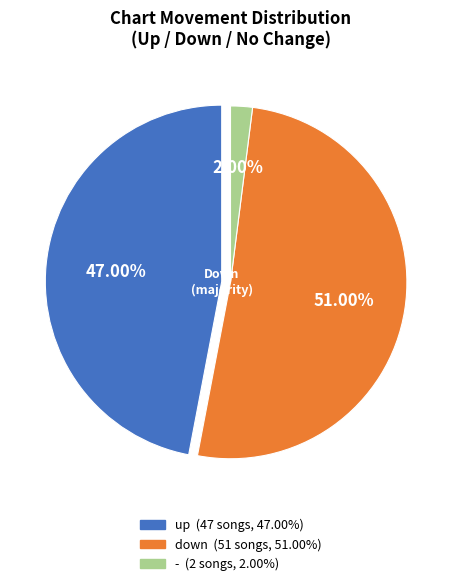

Which slice is the largest?

down